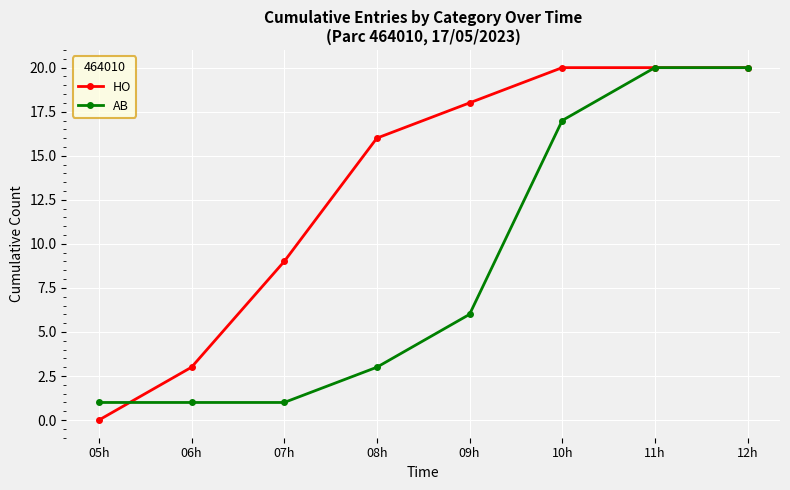

What is the greatest value displayed?

20